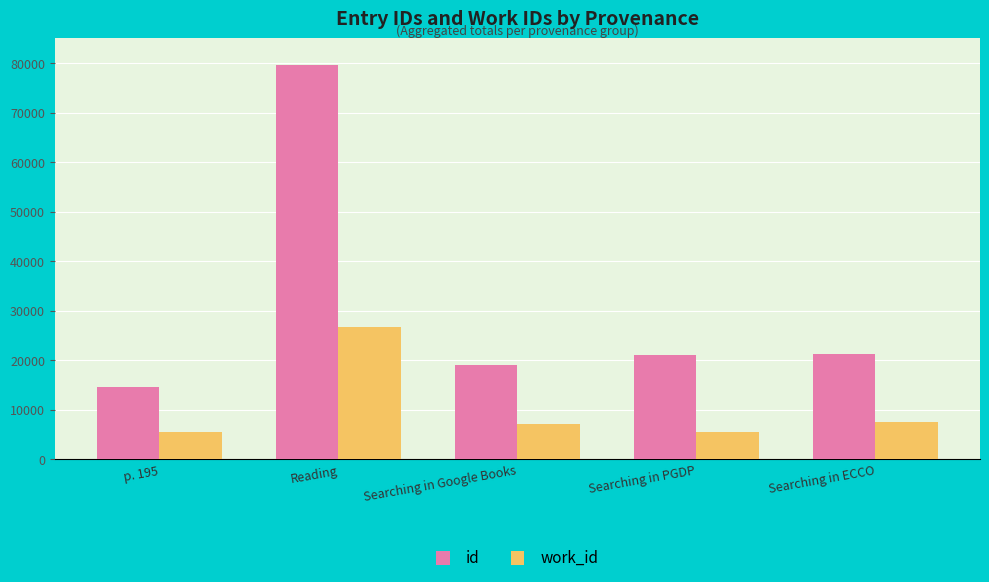

What is the maximum value for id?

79557